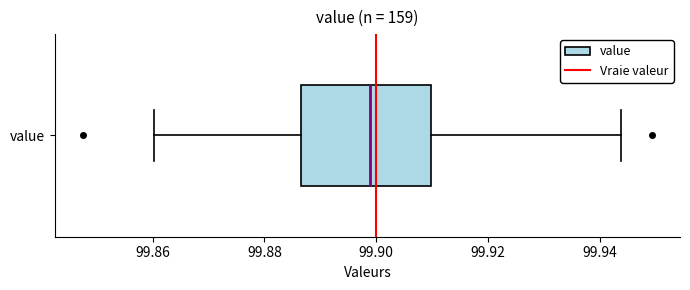

Where is the left edge of the box for value on the x-axis? The values are not printed on the chart, so give them approximately, as read against the axis.

99.886